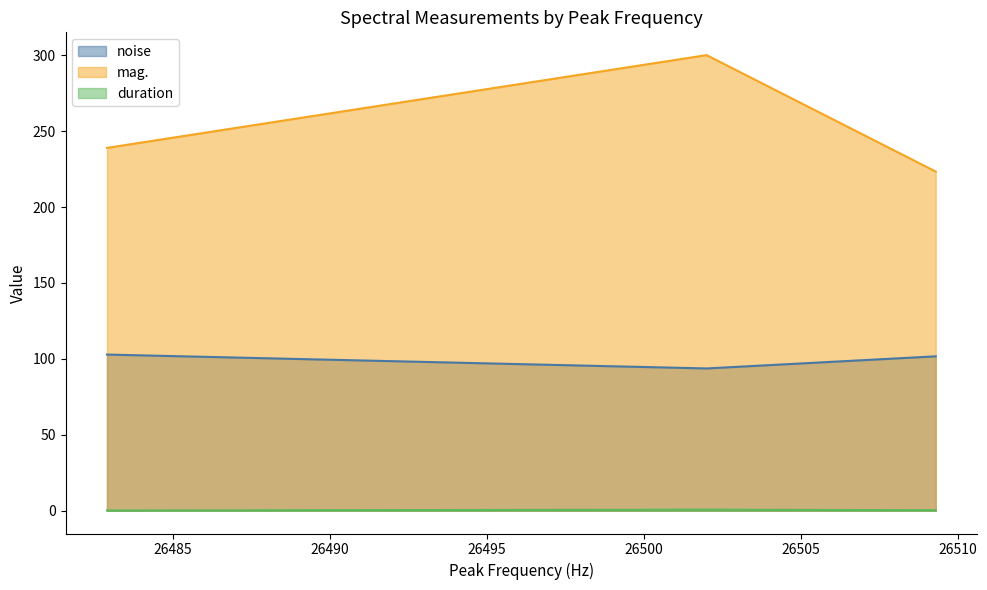

The value of mag. at 26509.3 is 223.4. True or false?

True